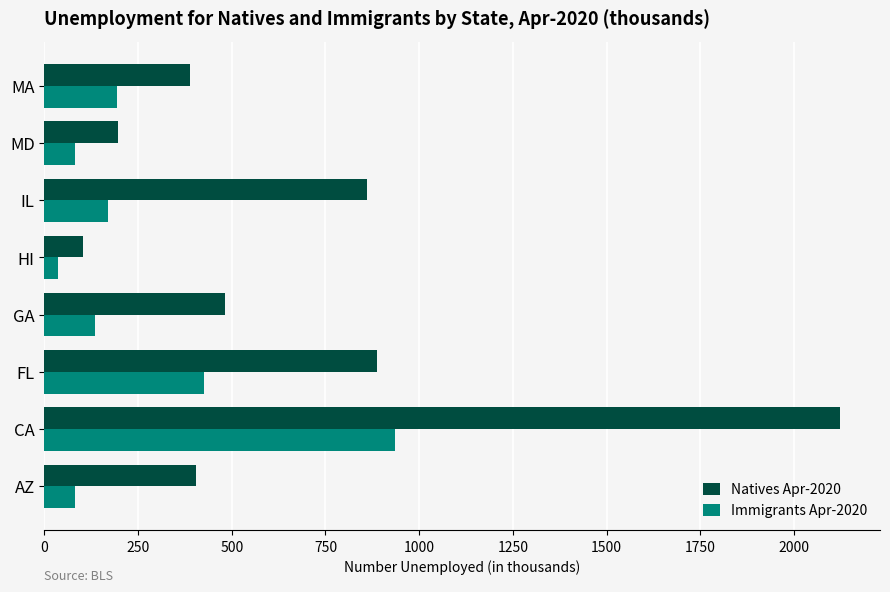

Rank the series by their maximum value, from lowest to highest.

Immigrants Apr-2020, Natives Apr-2020